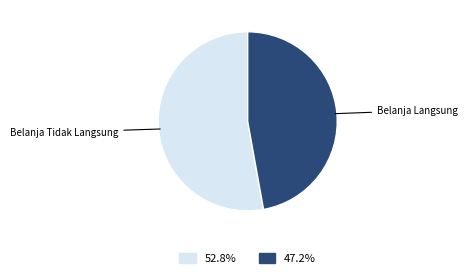

Is there any slice that represents more than half of the pie?

Yes